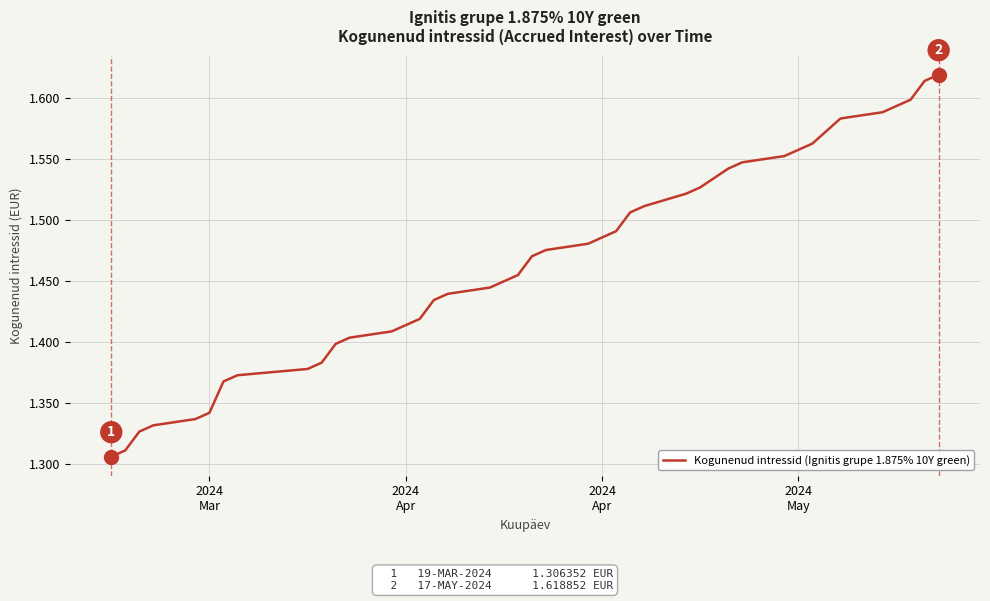

Reading left to right, transcribe all the data shown in this chart.

1.3	1.3	1.3	1.3	1.3	1.3	1.4	1.4	1.4	1.4	1.4	1.4	1.4	1.4	1.4	1.4	1.4	1.4	1.4	1.5	1.5	1.5	1.5	1.5	1.5	1.5	1.5	1.5	1.5	1.5	1.5	1.6	1.6	1.6	1.6	1.6	1.6	1.6	1.6	1.6